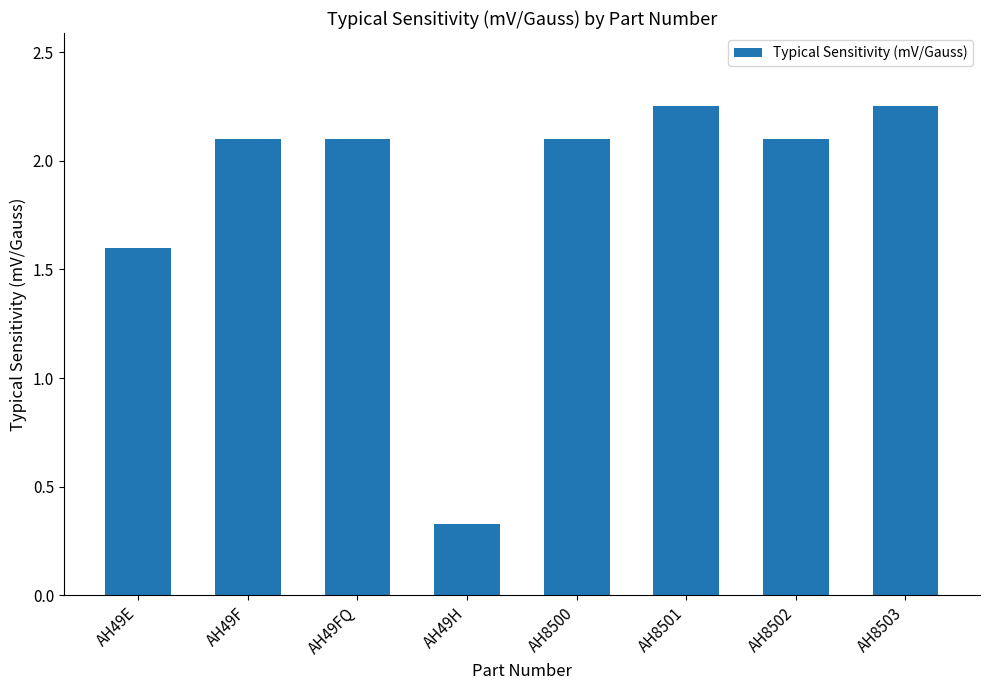

Approximately how many times larger is the value at AH49FQ compared to AH49F?

1.0